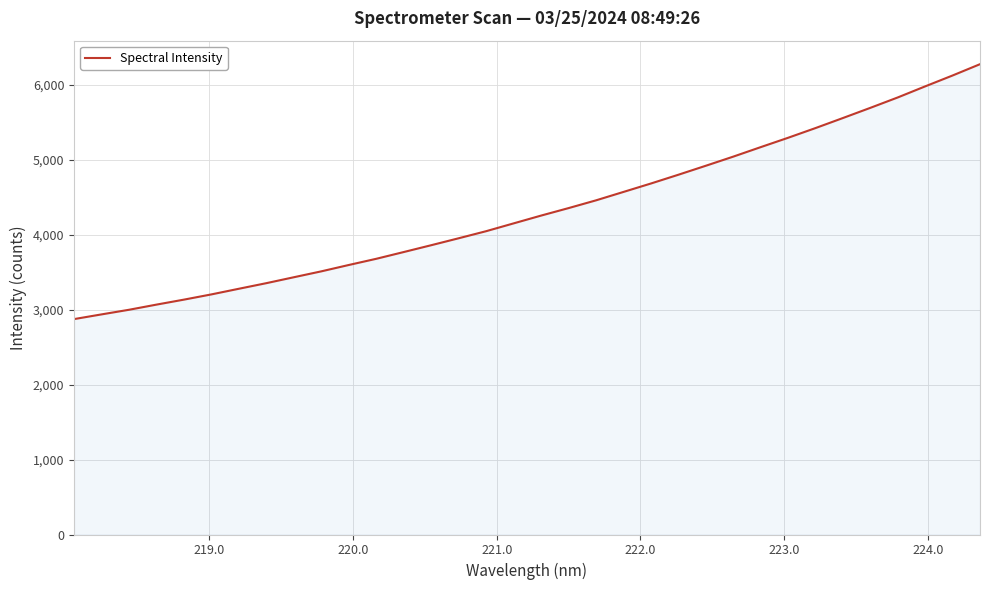

What is the minimum value shown in the chart?

2872.2